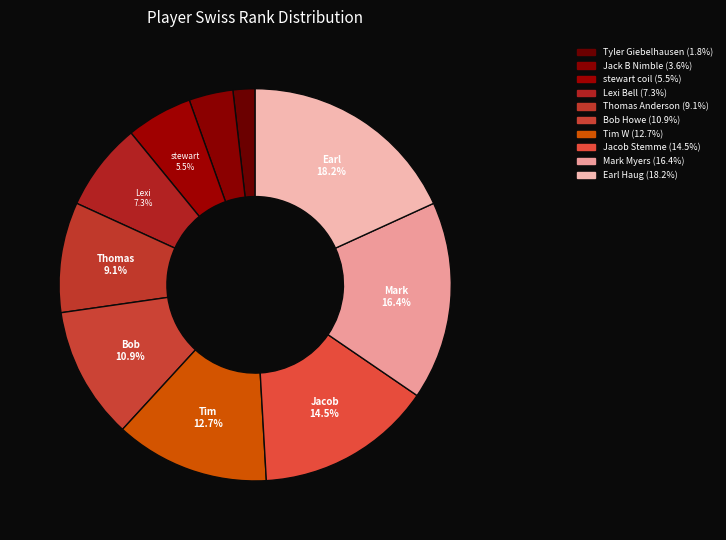

What is the change in value from Tyler Giebelhausen to Bob Howe?

+5